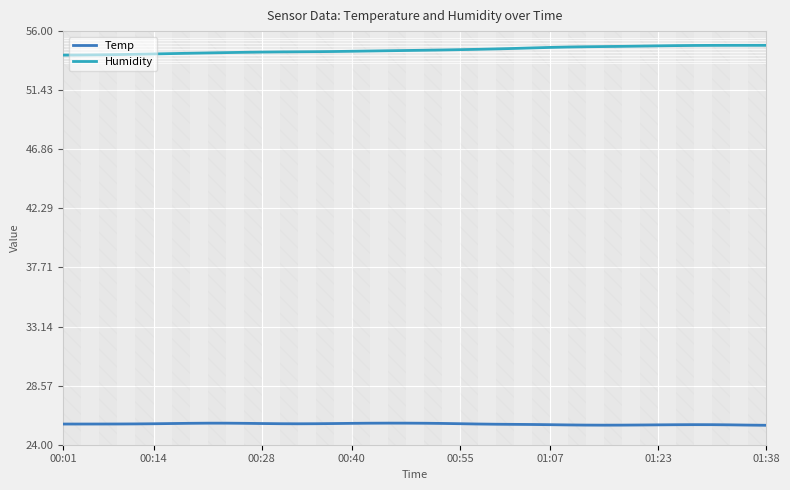

How many series are shown in this chart?

2